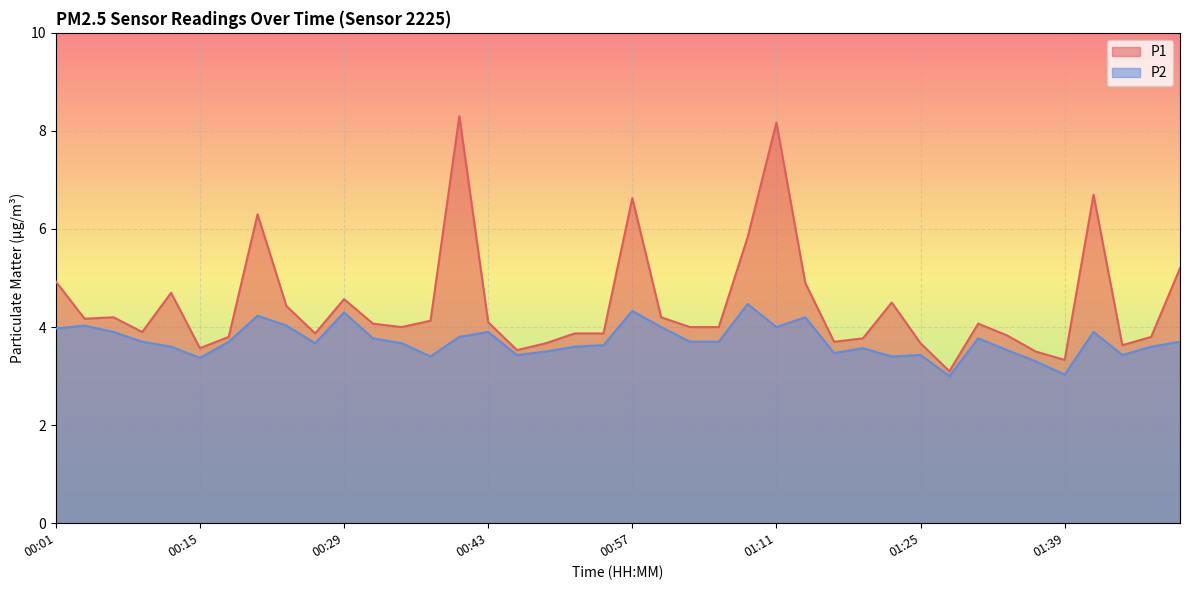

Where is the first local minimum for P1?

00:04